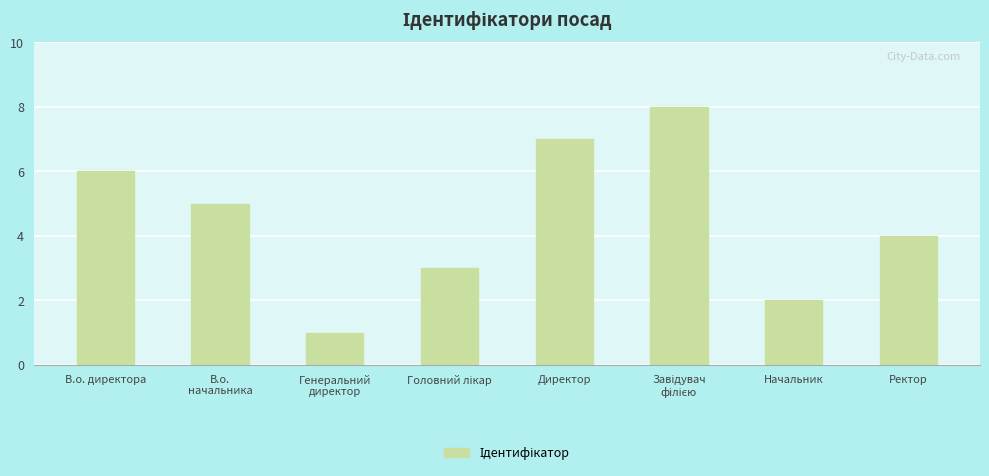

What is the difference between the maximum and minimum values?

7